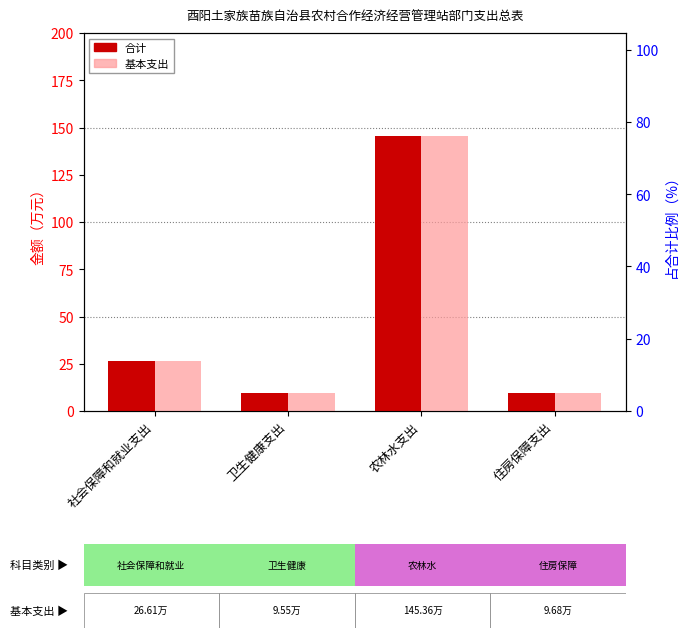

How many values in the 合计 series exceed 26?

2